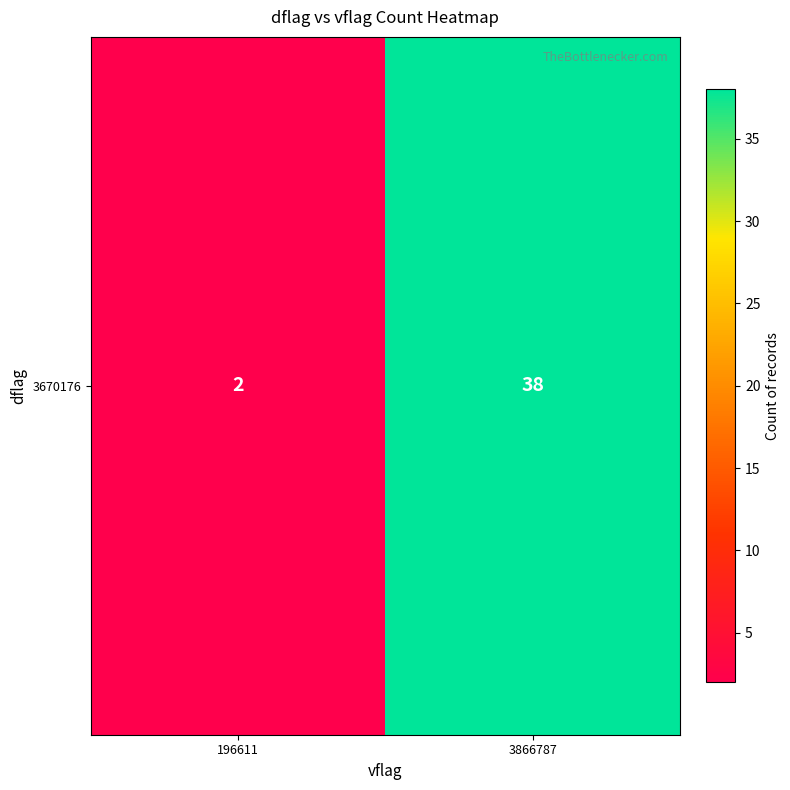

Is it true that the value at 3866787 is 60?

False